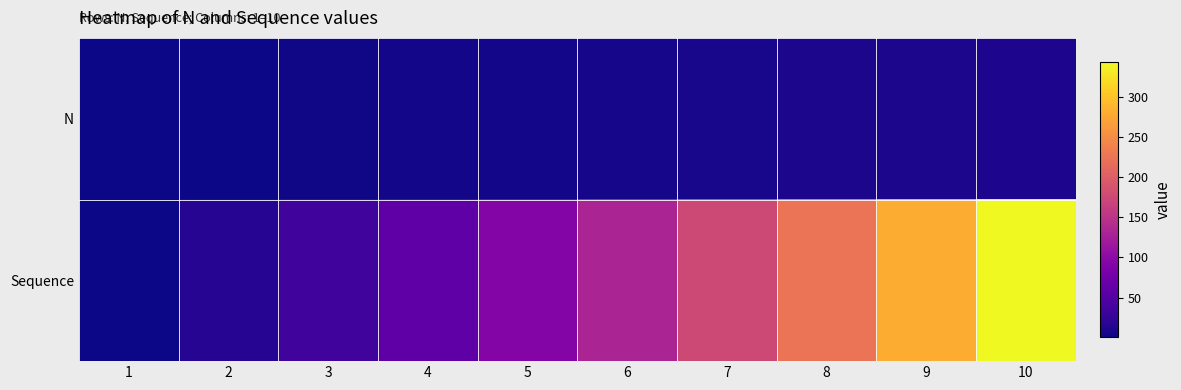

Which series has the largest total across all categories?

Sequence